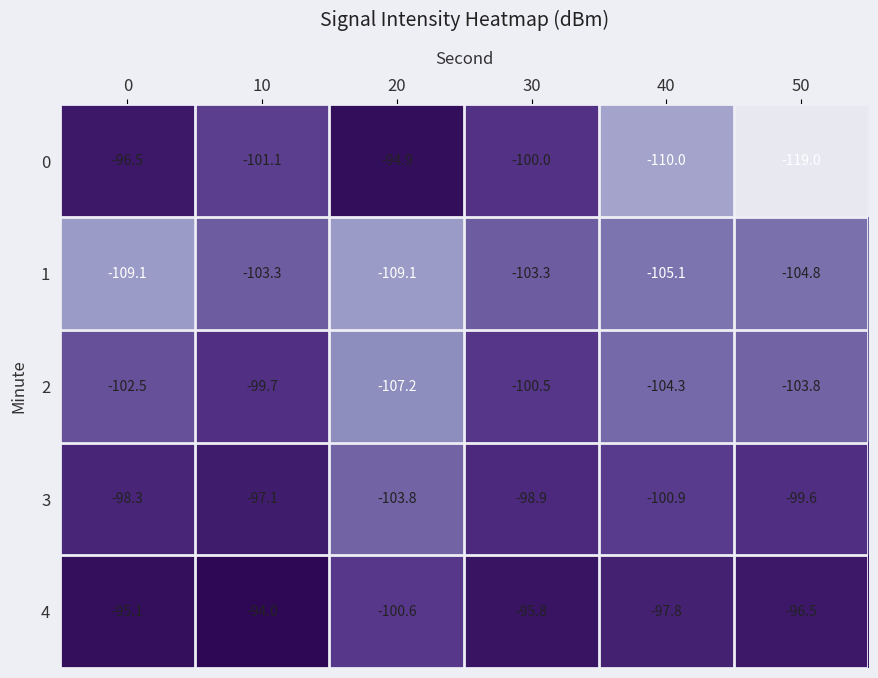

Which series has the largest range (max minus min)?

0